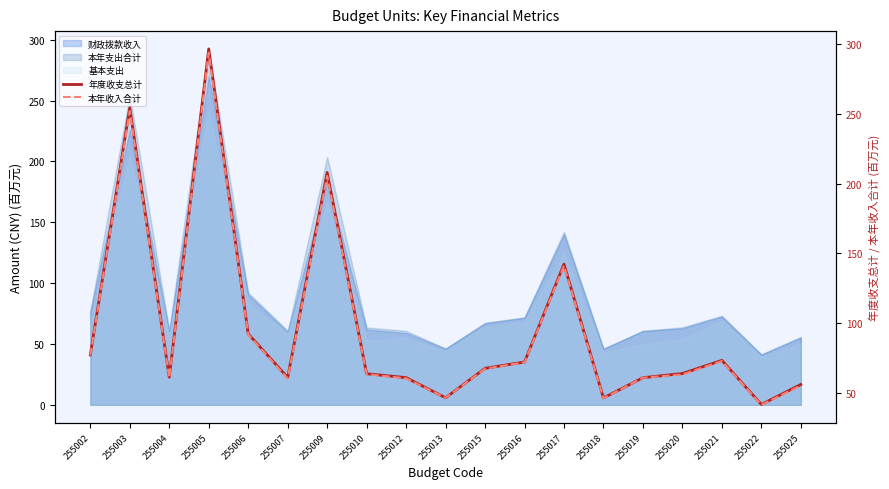

Reading left to right, transcribe all the data shown in this chart.

年度收支总计: 77.1	254.4	61.1	296.7	92.2	60.9	208.0	63.6	60.8	46.3	67.5	72.0	142.2	46.2	60.7	63.7	73.2	41.5	55.9
本年收入合计: 76.7	252.1	60.7	293.9	91.8	60.2	205.5	63.2	60.3	46.3	67.2	71.7	141.1	45.9	60.7	63.0	72.7	41.3	55.2